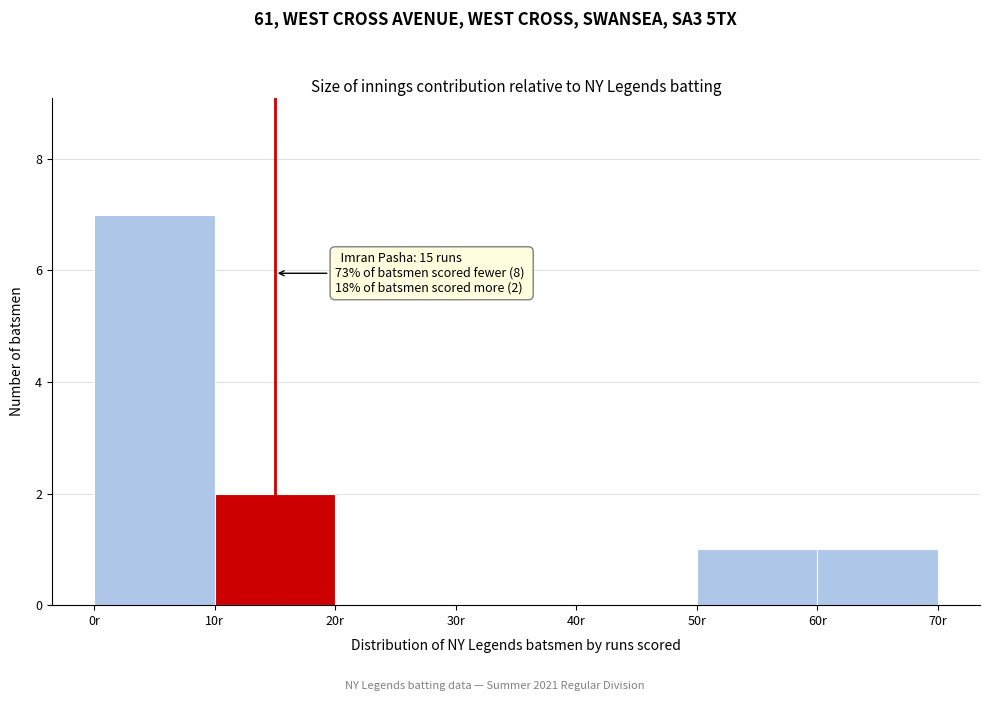

Over which range of the x-axis is the bar tallest?

0 to 10